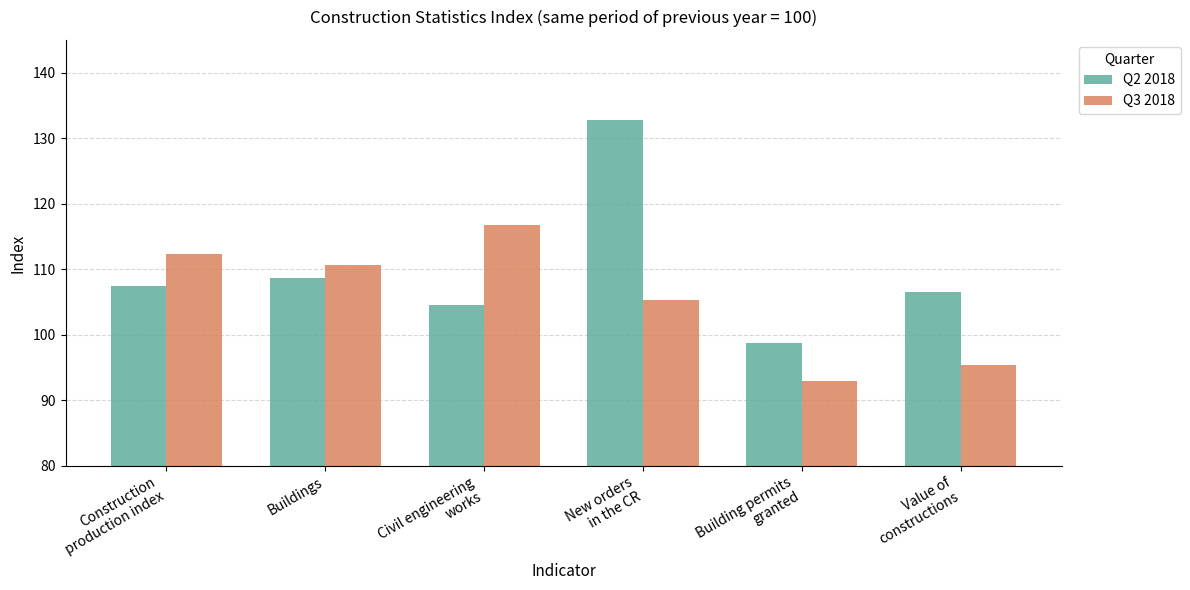

Reading right to left, extract all data points from this chart.

Q2 2018: 106.6	98.8	132.8	104.5	108.6	107.5
Q3 2018: 95.5	93.0	105.3	116.8	110.7	112.4